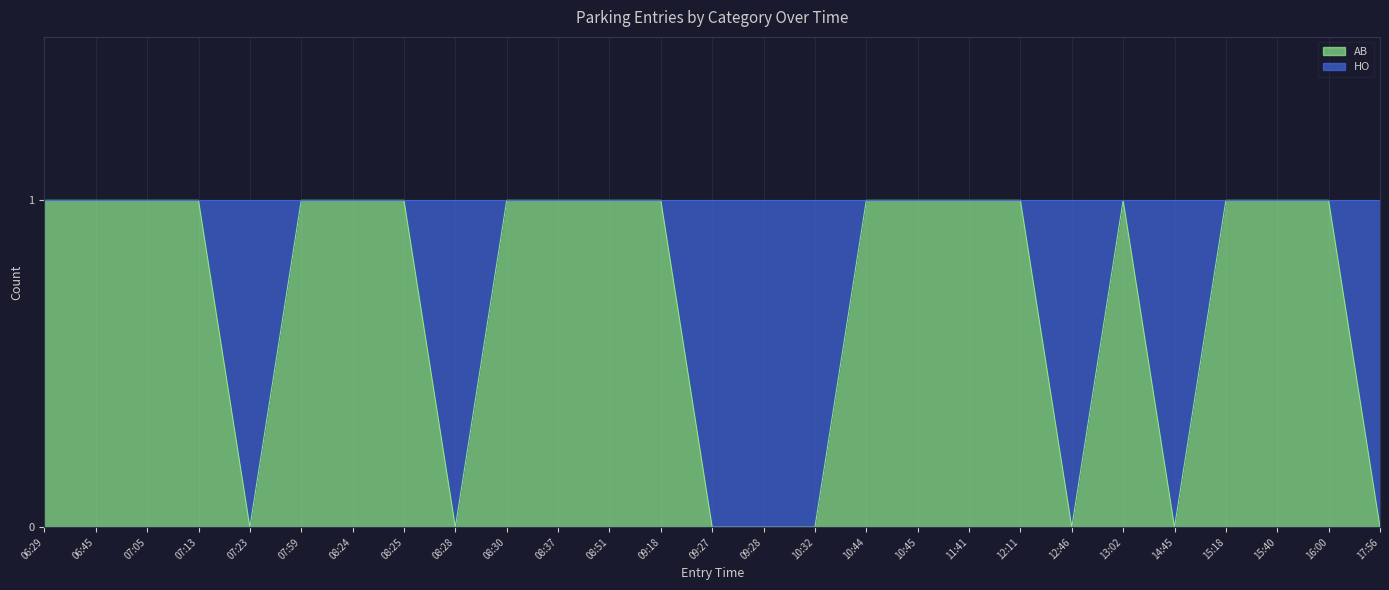

How many distinct data groups are displayed?

1